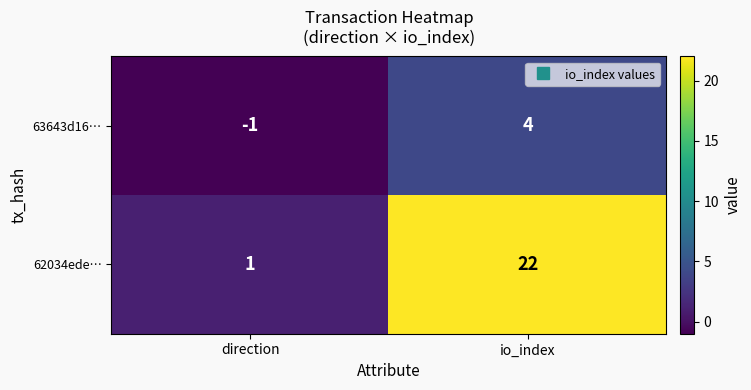

The 63643d16… series shows 4 at io_index. True or false?

True